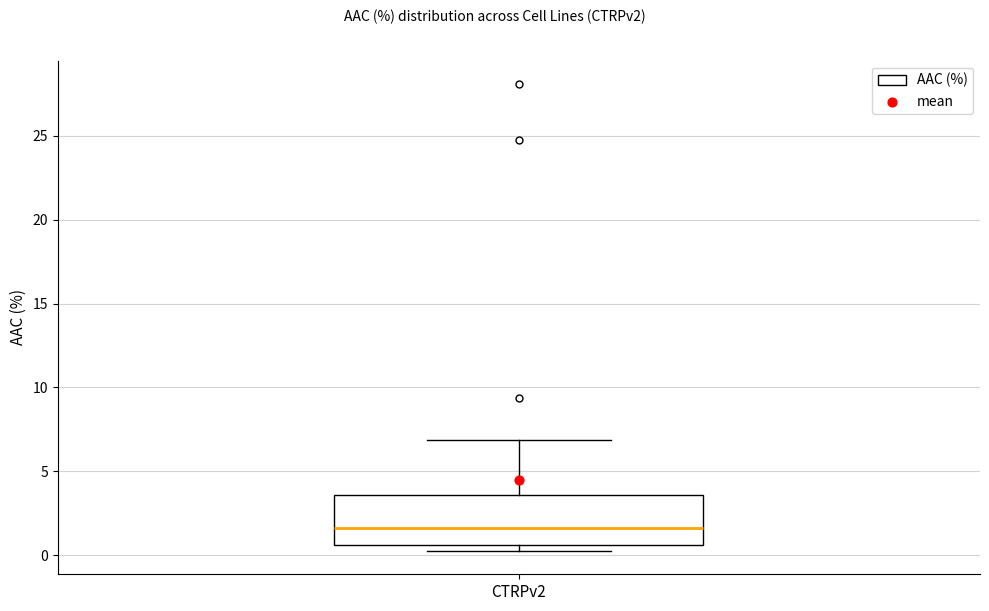

Read this box plot against the y-axis: the position of the median line, the range covered by the box, and the ends of both whiskers. The values are not printed on the chart, so give them approximately, as read against the axis.

median 1.5, box 0.5 to 3.5, whiskers 0.5 (just below the box's lower edge) to 7.0